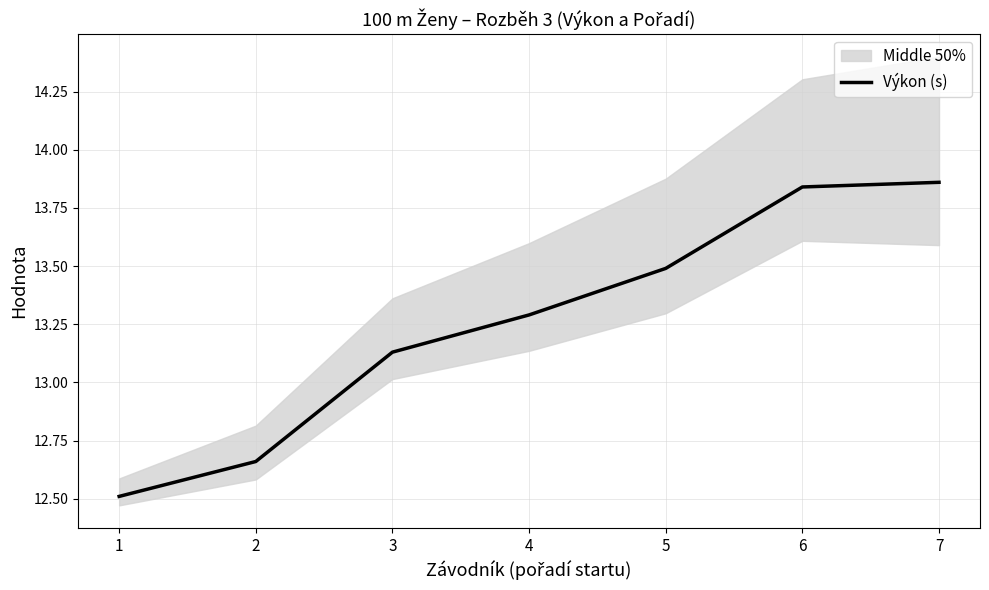

At which label is the value closest to 13?

3